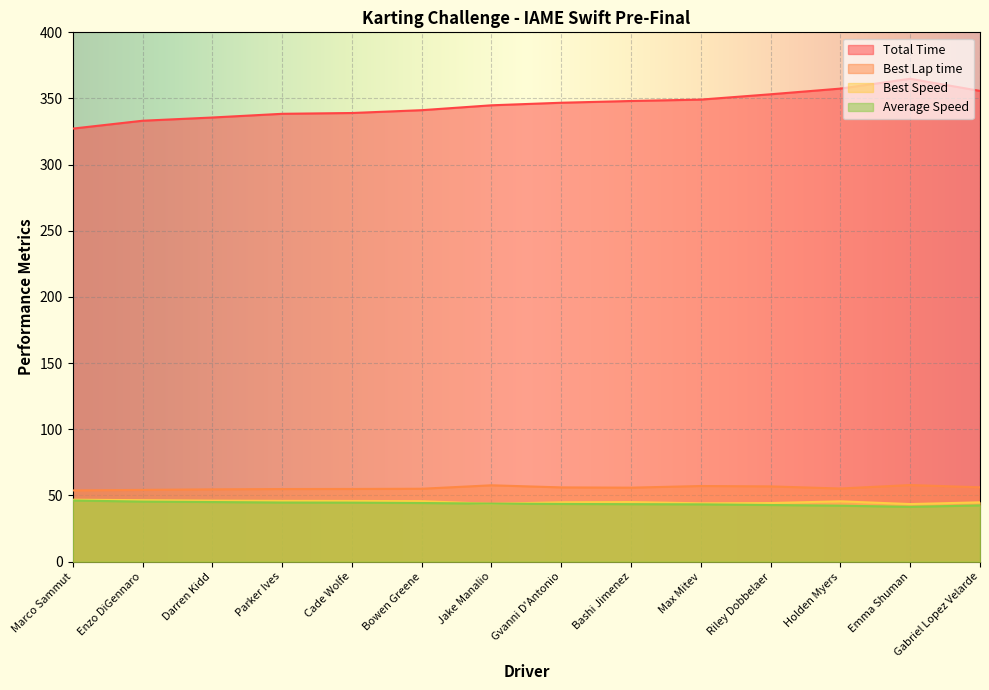

Reading right to left, transcribe all the data shown in this chart.

Total Time: Gabriel Lopez Velarde=355.7	Emma Shuman=364.9	Holden Myers=357.5	Riley Dobbelaer=353.2	Max Mitev=349.2	Bashi Jimenez=348.1	Gvanni D'Antonio=346.8	Jake Manalio=344.9	Bowen Greene=341.2	Cade Wolfe=339.0	Parker Ives=338.4	Darren Kidd=335.6	Enzo DiGennaro=333.2	Marco Sammut=327.2
Best Lap time: Gabriel Lopez Velarde=56.2	Emma Shuman=57.9	Holden Myers=55.3	Riley Dobbelaer=56.9	Max Mitev=57.2	Bashi Jimenez=55.9	Gvanni D'Antonio=56.1	Jake Manalio=57.7	Bowen Greene=55.1	Cade Wolfe=54.9	Parker Ives=54.9	Darren Kidd=54.6	Enzo DiGennaro=54.2	Marco Sammut=53.8
Best Speed: Gabriel Lopez Velarde=44.8	Emma Shuman=43.5	Holden Myers=45.6	Riley Dobbelaer=44.3	Max Mitev=44.1	Bashi Jimenez=45.1	Gvanni D'Antonio=44.9	Jake Manalio=43.7	Bowen Greene=45.7	Cade Wolfe=45.9	Parker Ives=45.9	Darren Kidd=46.1	Enzo DiGennaro=46.5	Marco Sammut=46.8
Average Speed: Gabriel Lopez Velarde=42.5	Emma Shuman=41.4	Holden Myers=42.3	Riley Dobbelaer=42.8	Max Mitev=43.3	Bashi Jimenez=43.4	Gvanni D'Antonio=43.6	Jake Manalio=43.8	Bowen Greene=44.3	Cade Wolfe=44.6	Parker Ives=44.7	Darren Kidd=45.0	Enzo DiGennaro=45.4	Marco Sammut=46.2